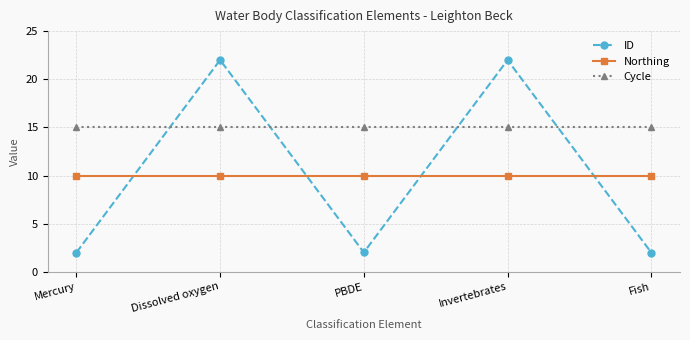

What is the maximum value shown in the chart?

22.0